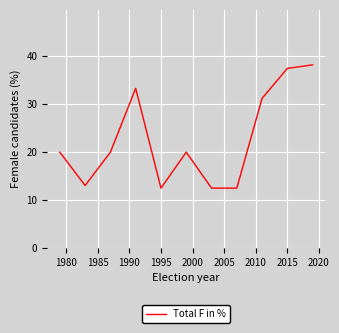

What is the maximum value shown in the chart?

38.2